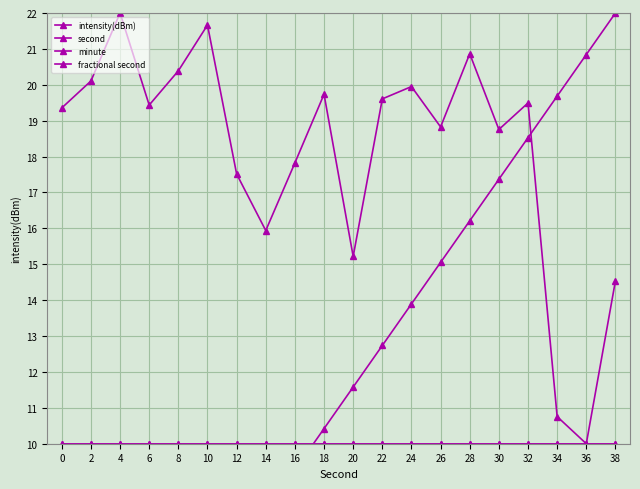

True or false: intensity(dBm) and minute cross at least once.

False